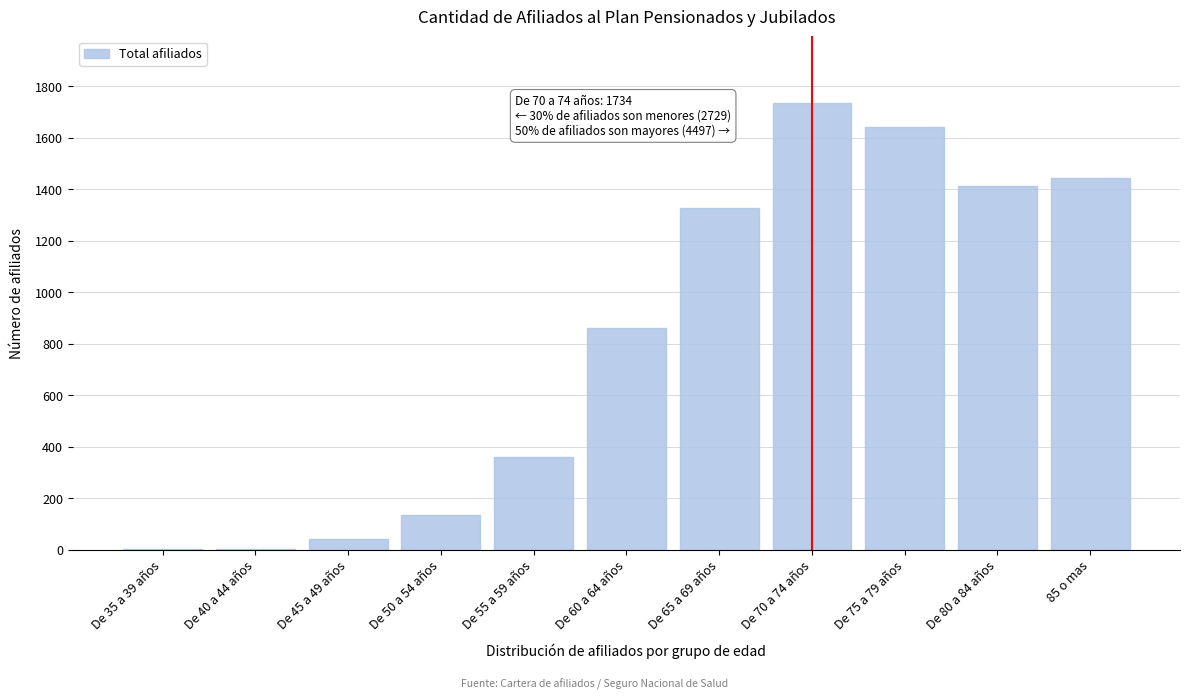

What is the greatest value displayed?

1734